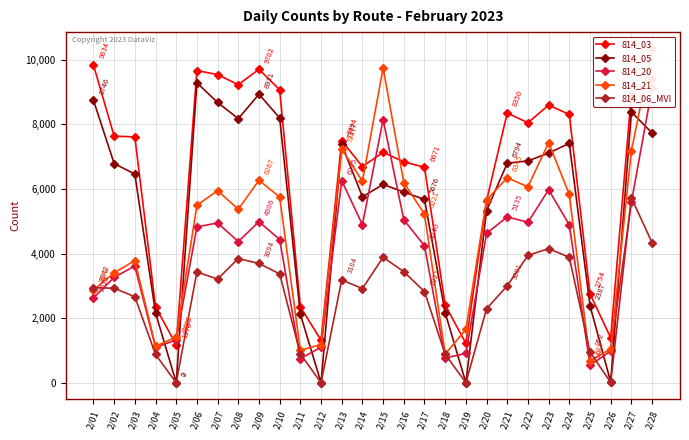

How many positive values does the 814_05 series have?

27